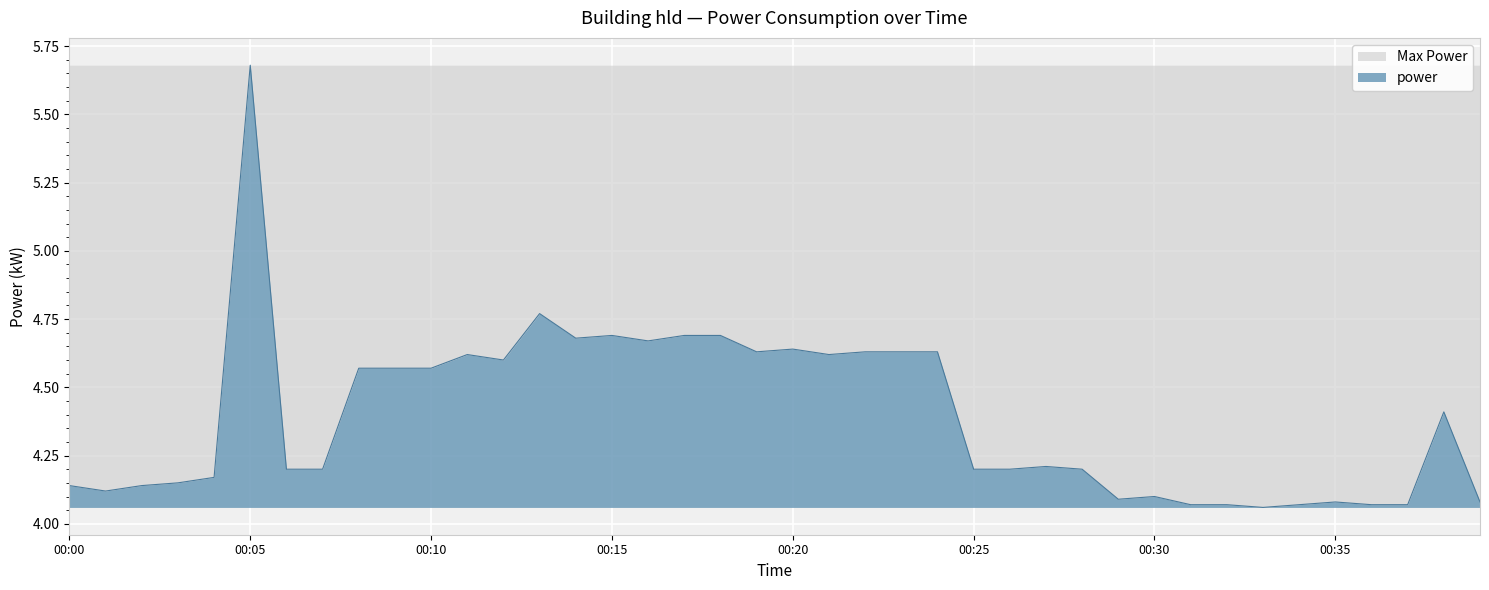

Reading left to right, list all the values displayed in this chart.

4.1	4.1	4.1	4.2	4.2	5.7	4.2	4.2	4.6	4.6	4.6	4.6	4.6	4.8	4.7	4.7	4.7	4.7	4.7	4.6	4.6	4.6	4.6	4.6	4.6	4.2	4.2	4.2	4.2	4.1	4.1	4.1	4.1	4.1	4.1	4.1	4.1	4.1	4.4	4.1